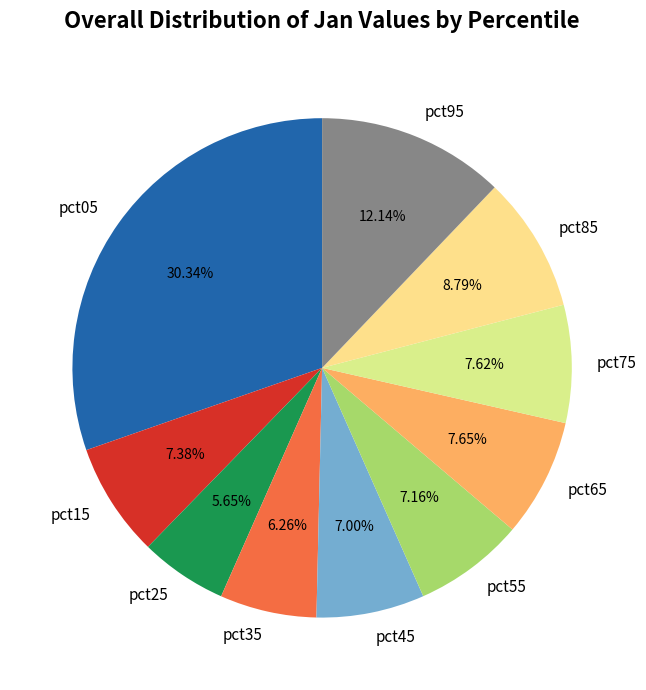

What portion of the pie excludes pct75?

92.4%